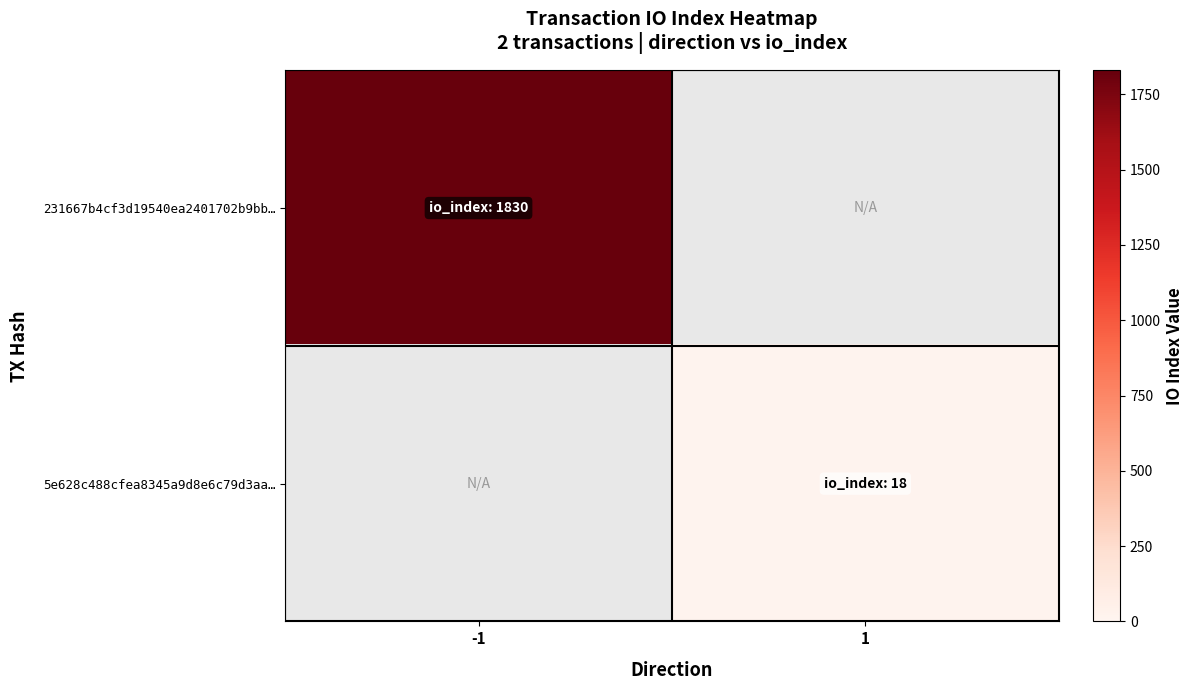

What value does the 231667b4cf3d19540ea2401702b9bb… series have at -1?

1830.0